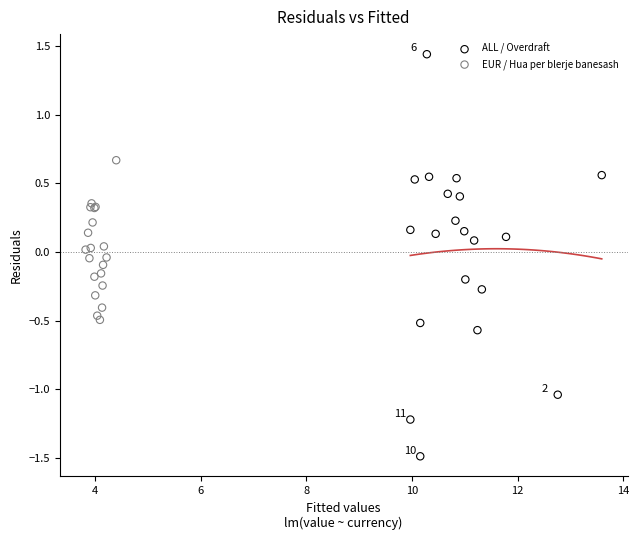

Which series has the largest Y range (max minus min)?

ALL / Overdraft